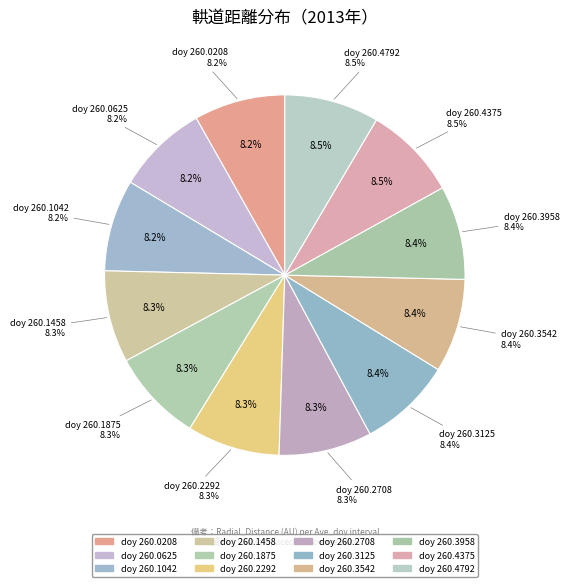

What percentage is the 260.4792 slice, to the nearest percent?

8%